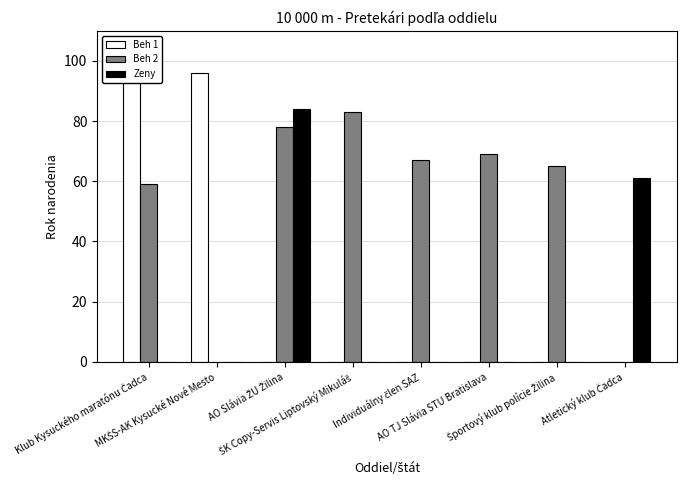

What is the sum of all Beh 2 values?

421